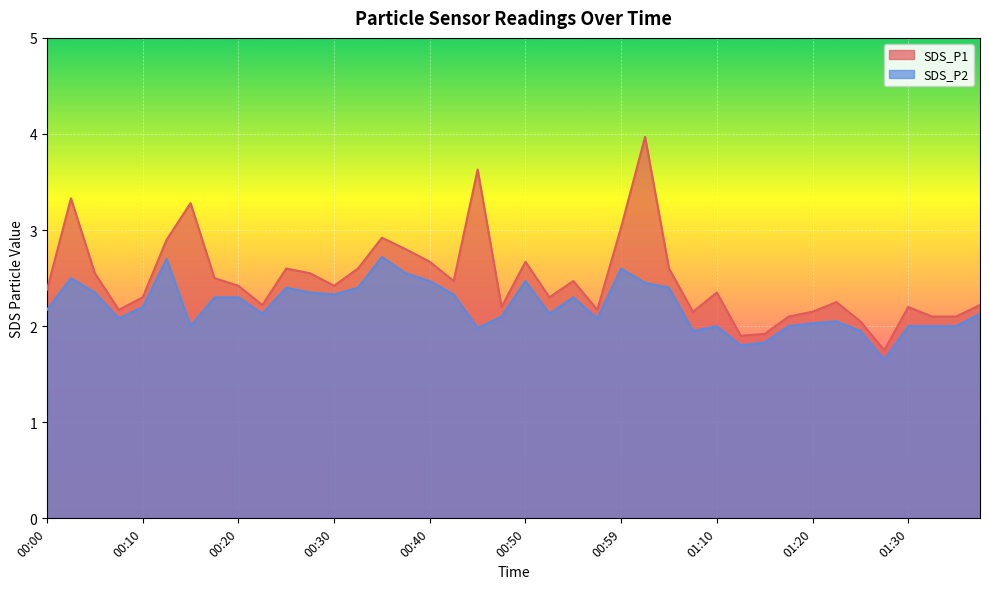

At which category does the chart reach its peak across all series?

01:02